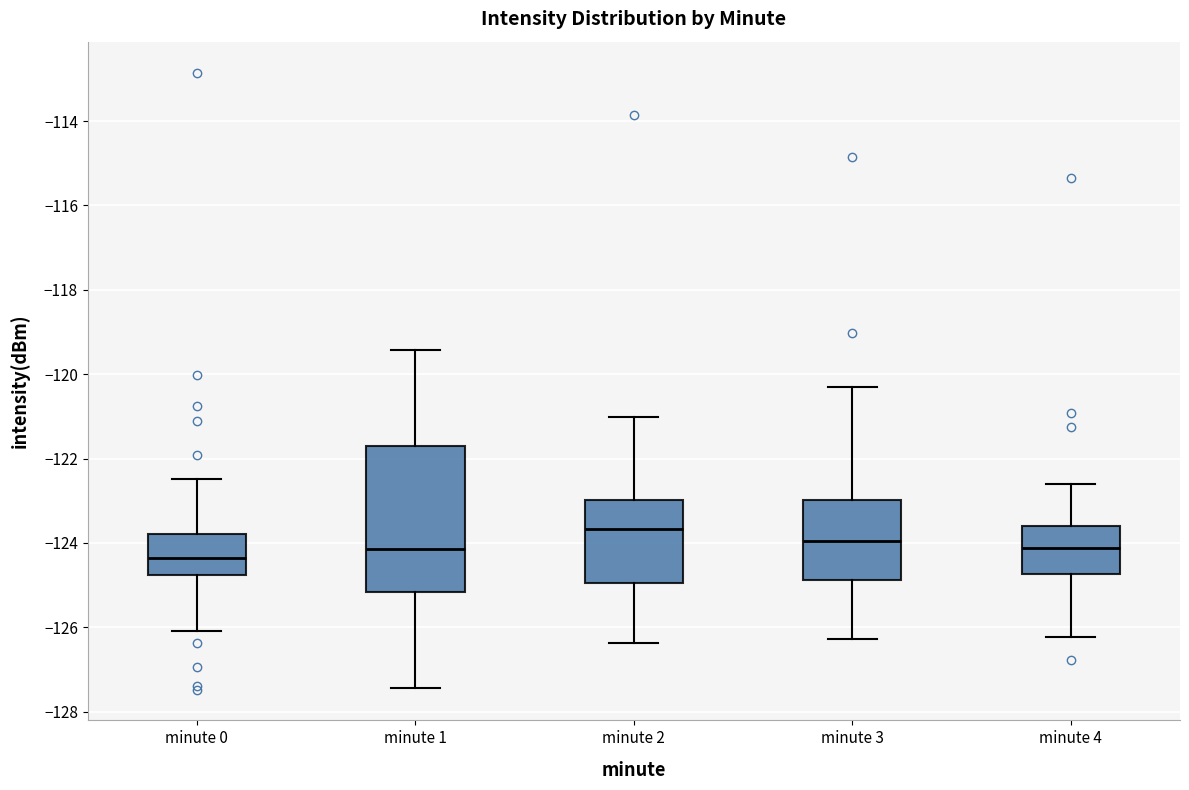

Which box is the tallest, from its lower edge to its upper edge?

minute 1